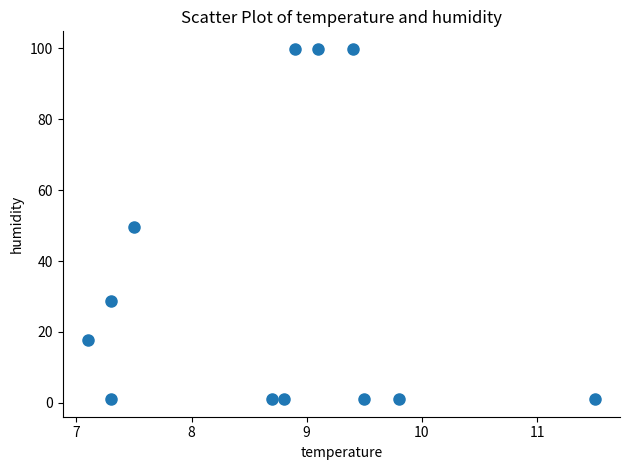

What is the range of Y values (max minus min)?

98.9